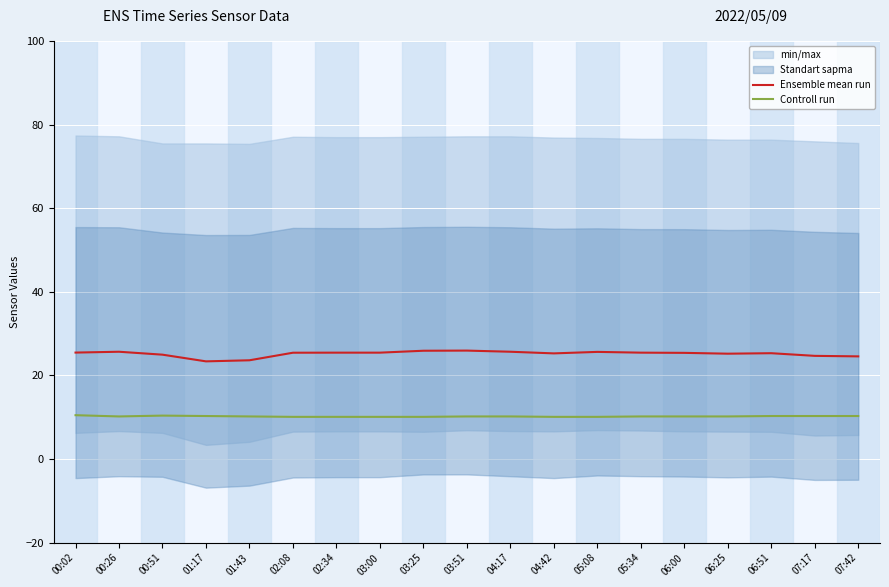

What is the sum of the Ensemble mean run values at 00:02 and 06:00?

50.9